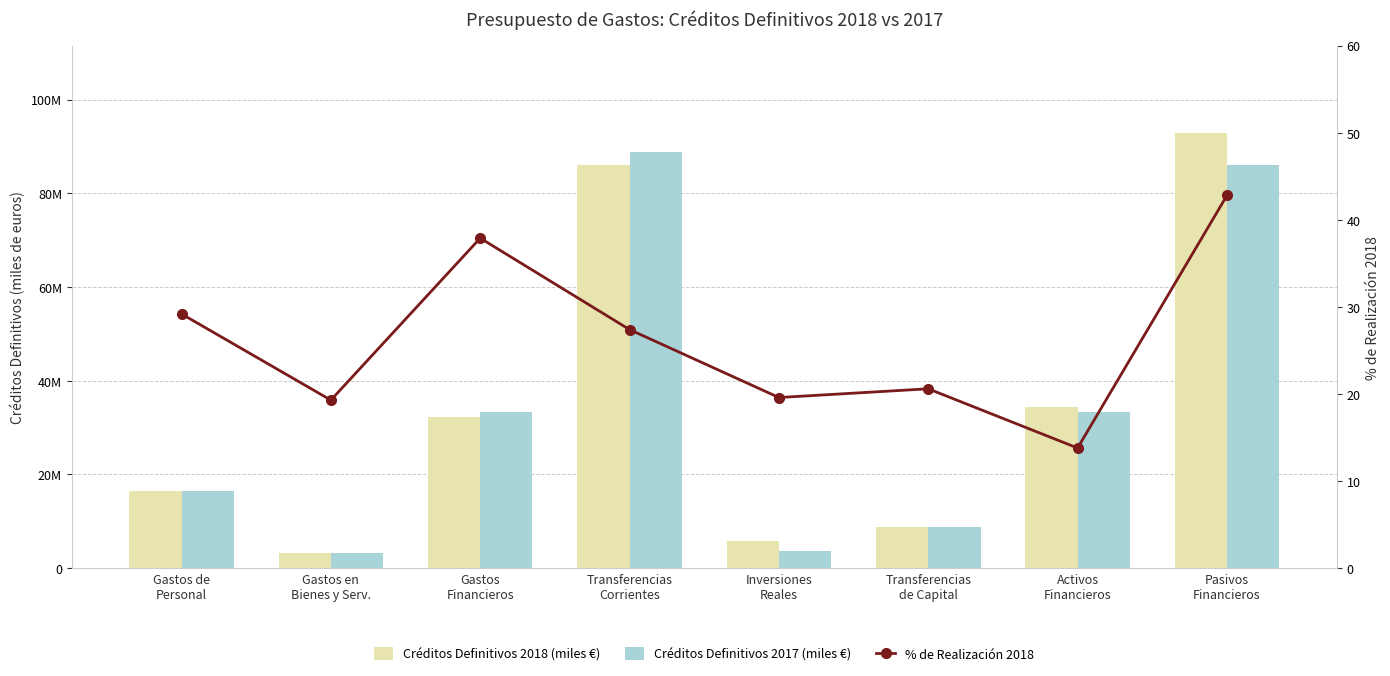

List the series in order of their peak value, highest first.

Créditos Definitivos 2018 (miles €), Créditos Definitivos 2017 (miles €), % de Realización 2018